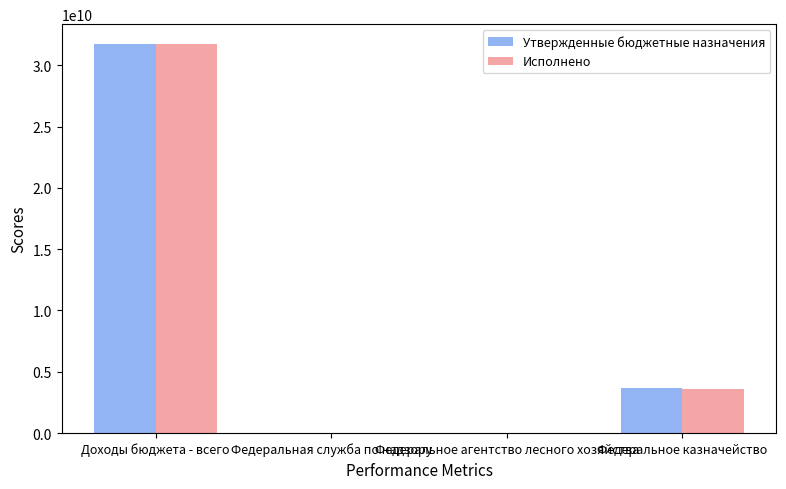

How many groups of bars are there?

4